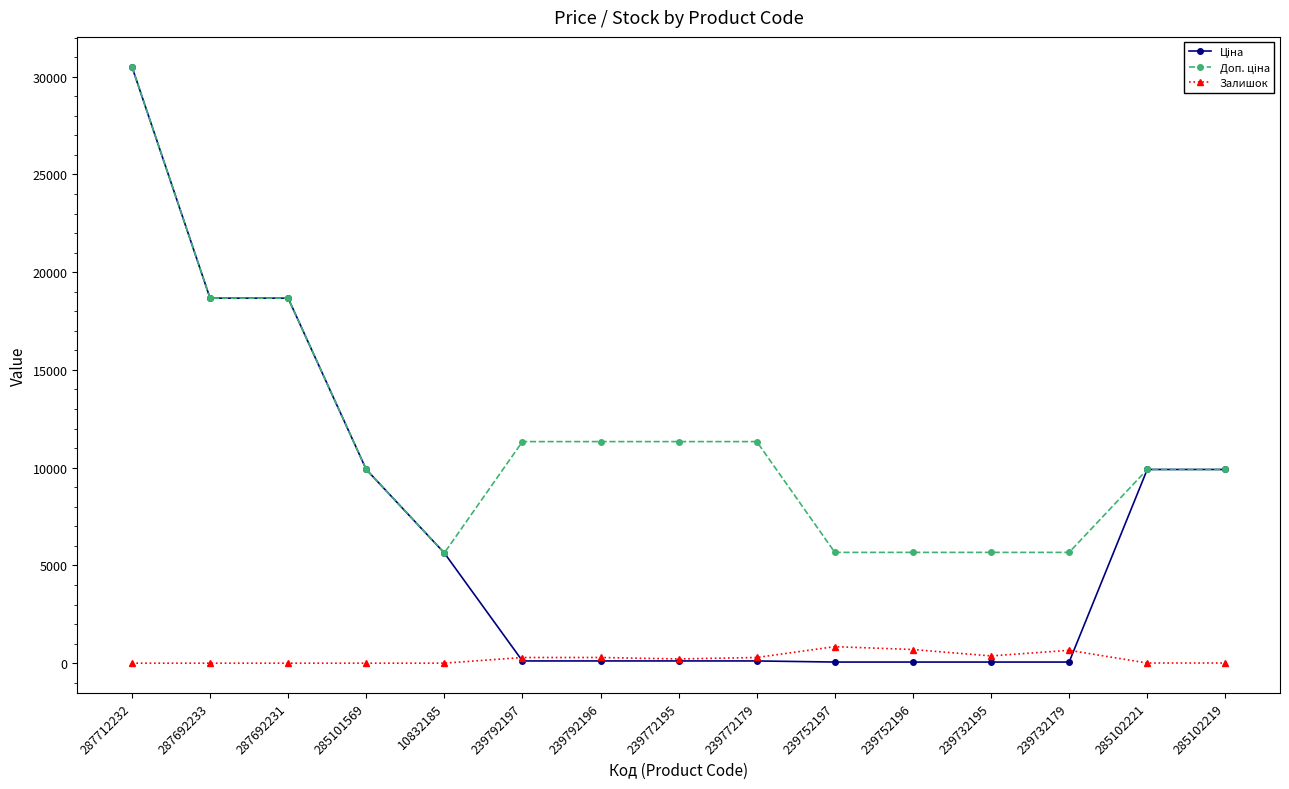

Which label corresponds to the largest value in the chart?

287712232